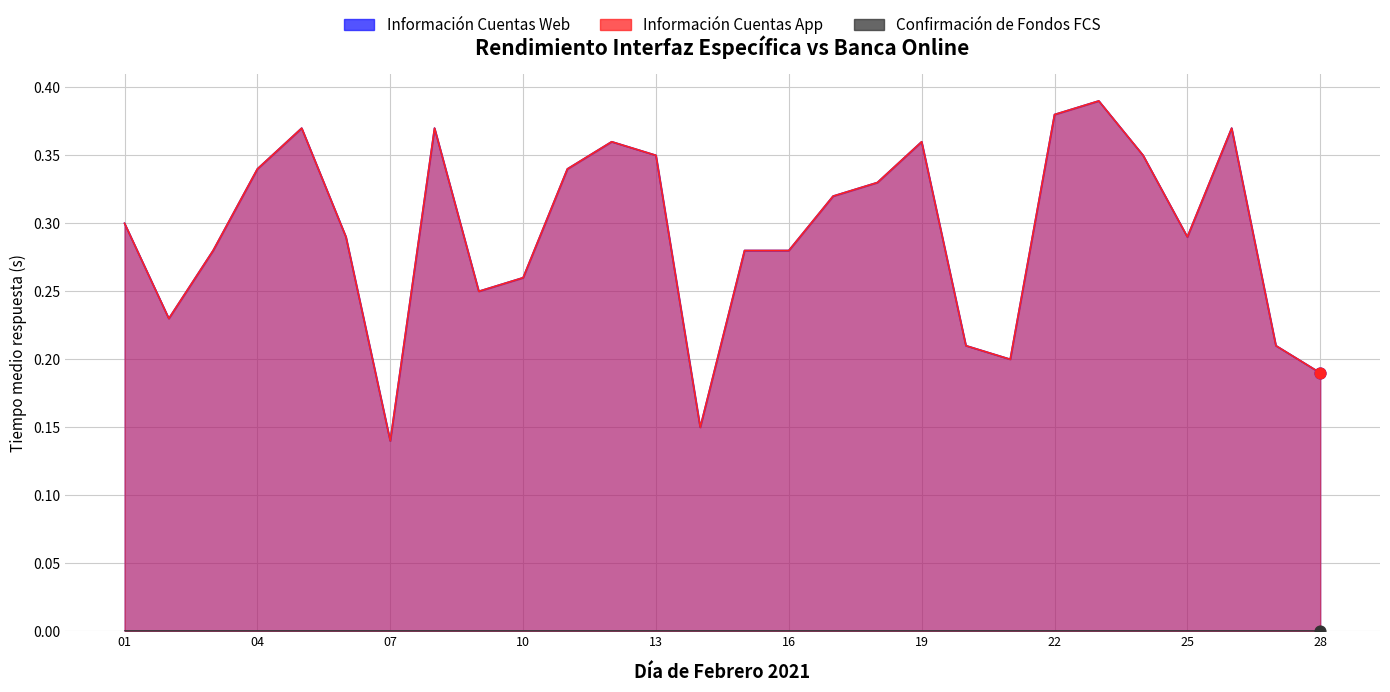

Which series reaches the maximum Y coordinate?

Información Cuentas Web